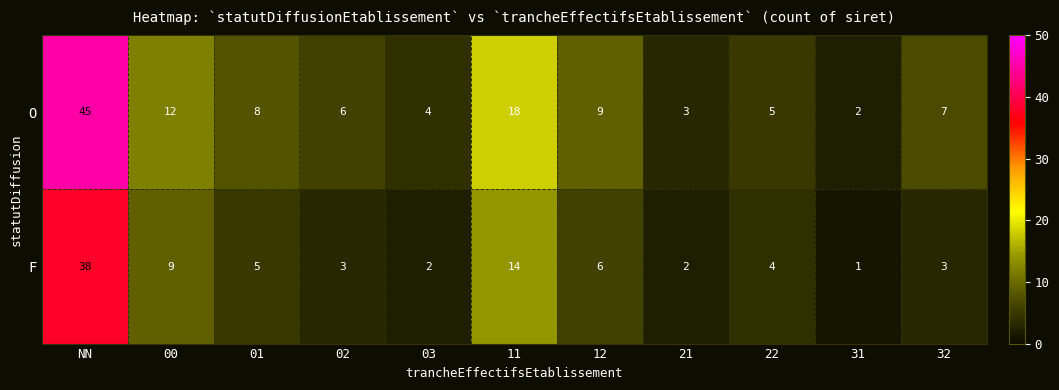

How many categories are shown in the chart?

11